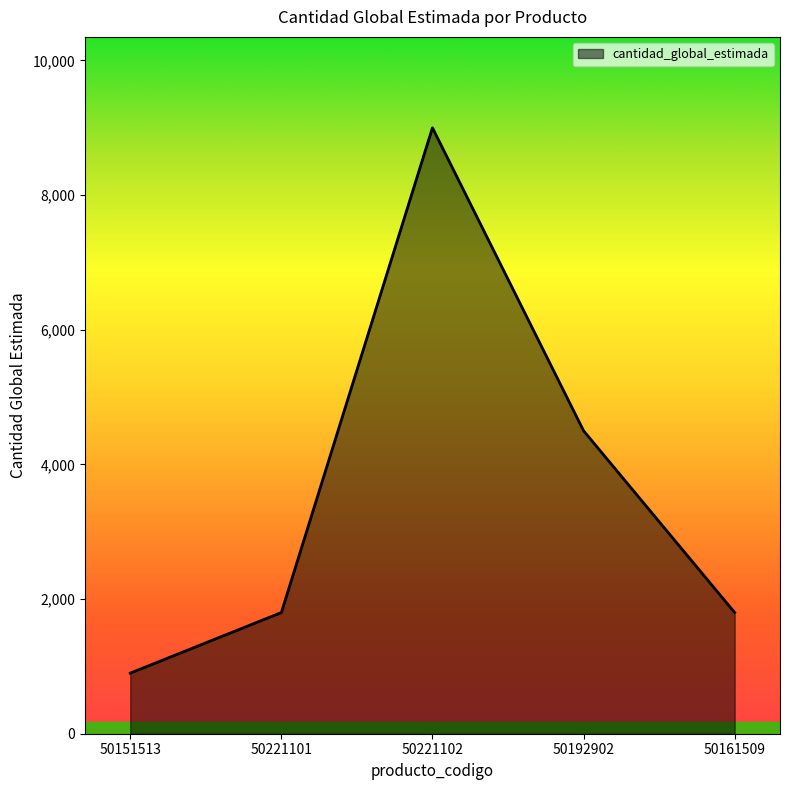

Reading right to left, extract all data points from this chart.

50161509=1800	50192902=4500	50221102=9000	50221101=1800	50151513=900